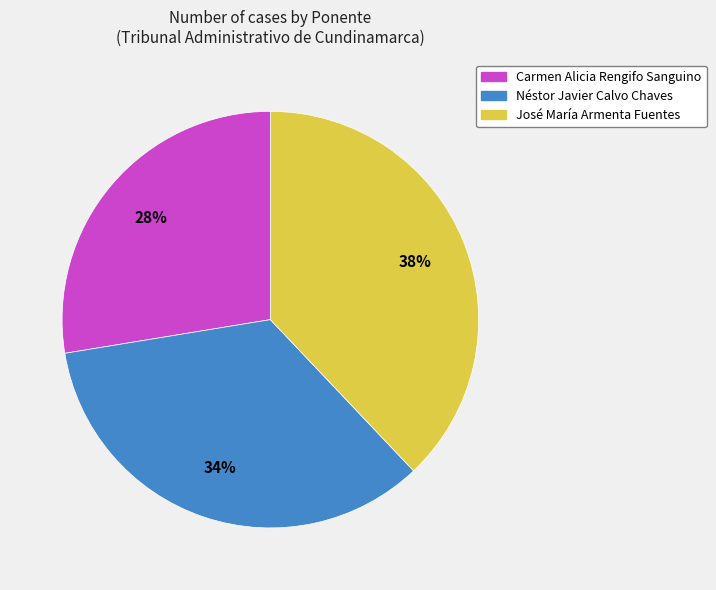

To the nearest percent, what is the difference between the largest and smallest slice percentages?

10%